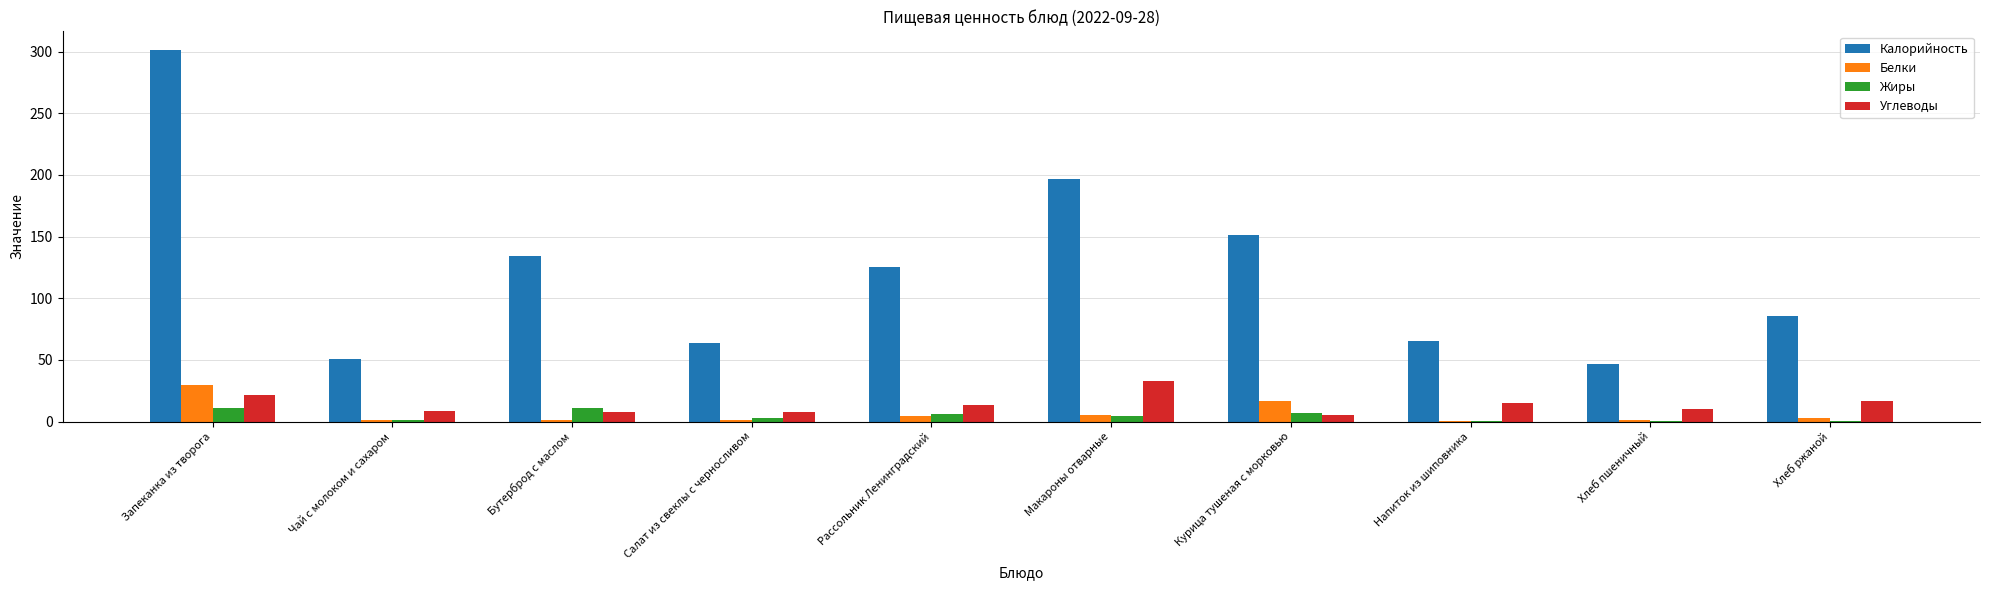

At which category is the sum across all series the highest?

Запеканка из творога